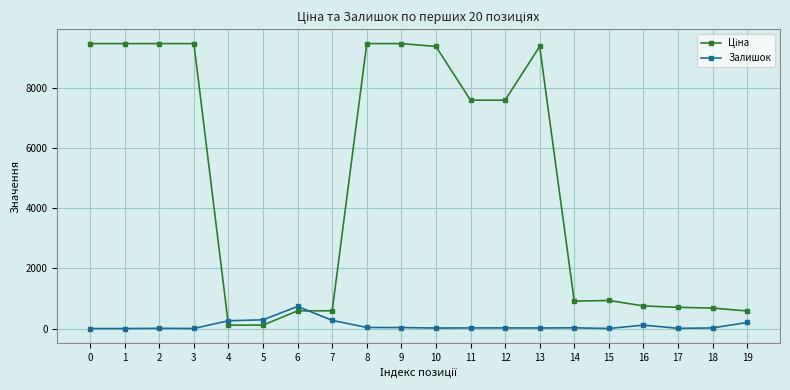

Read the Залишок value at 3.

2.0